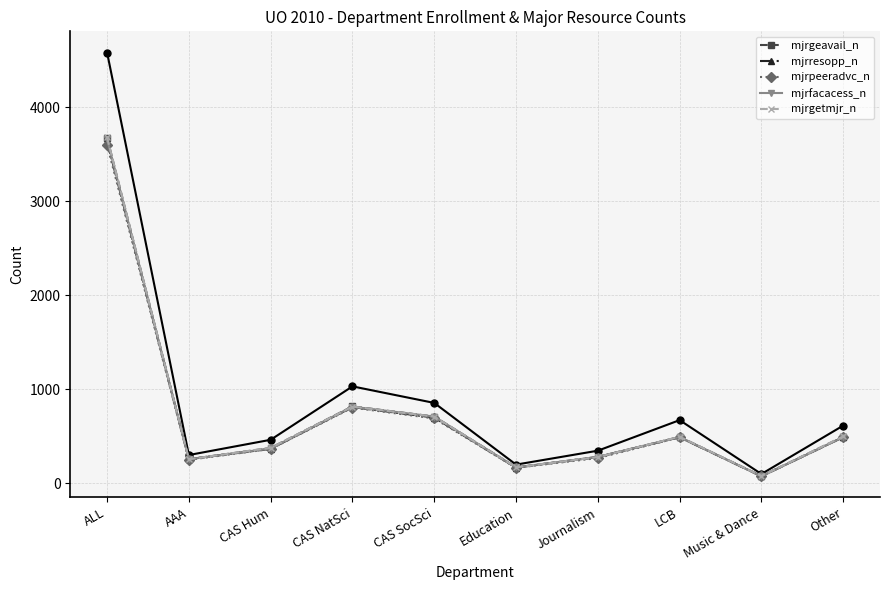

What value does the mjrgeavail_n series have at LCB, to the nearest 50?

500